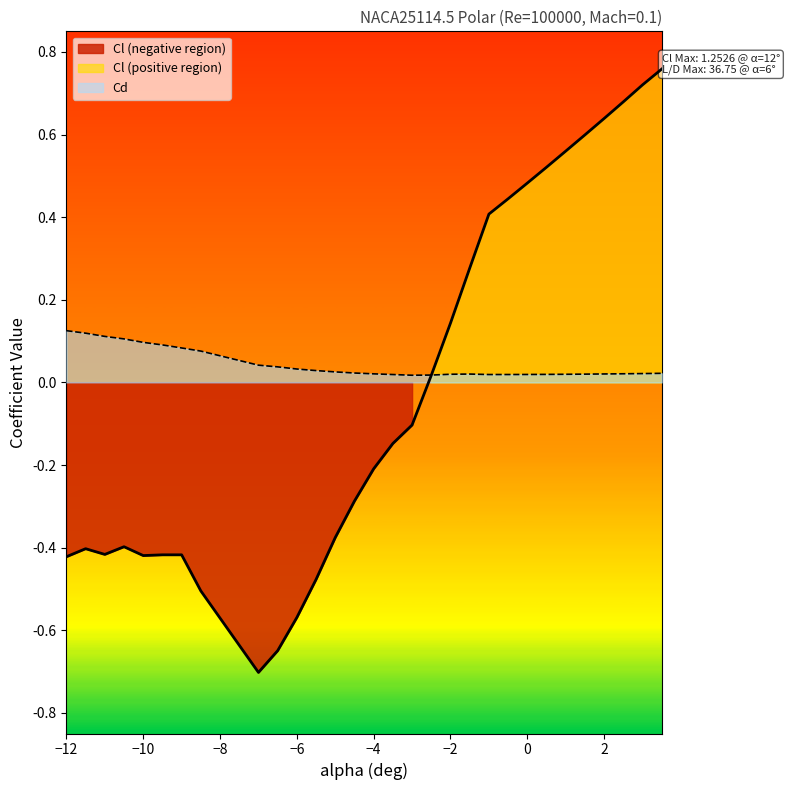

How many values in the Cl series are below 0?

17